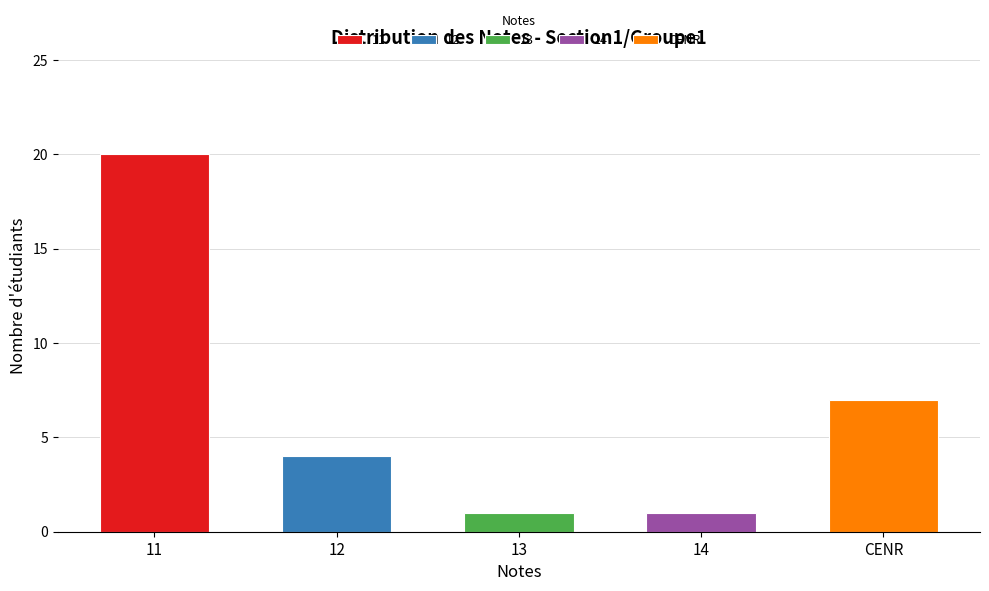

How many data points are less than 3?

2